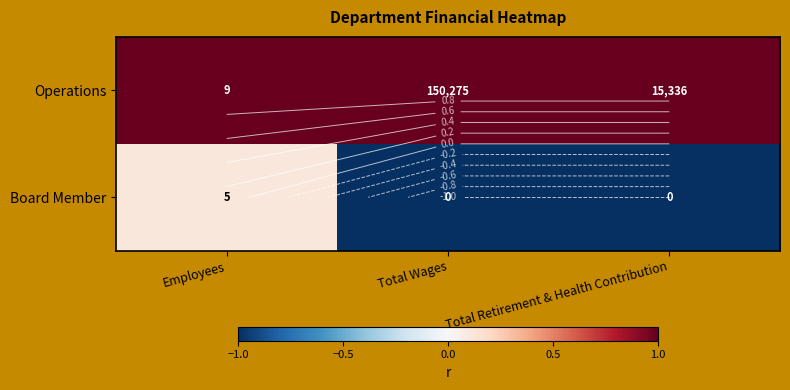

What is the sum of the Operations values at Employees and Total Wages?

2.0